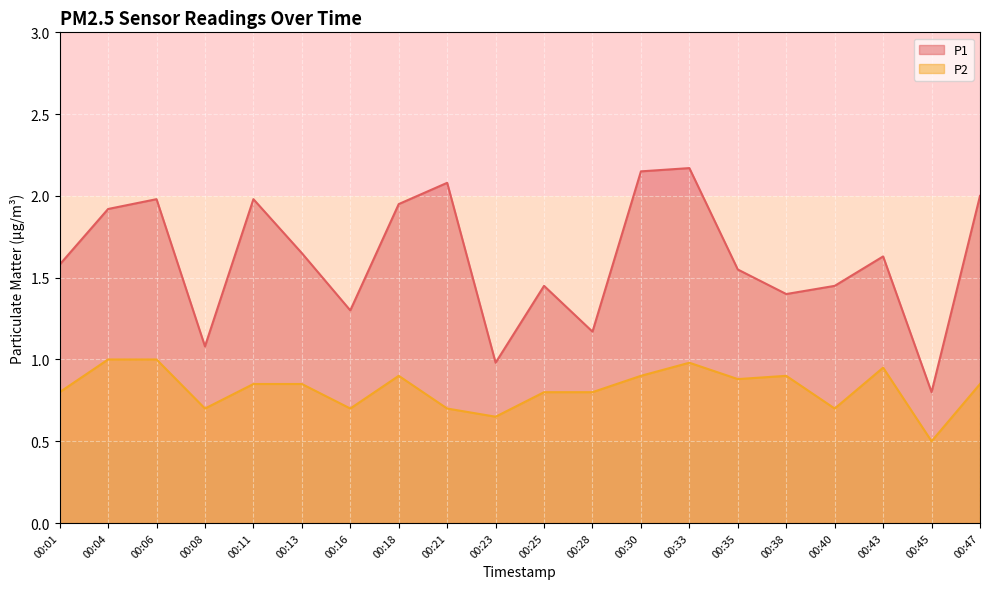

What is the spread (max minus min) of values at 00:18?

1.0